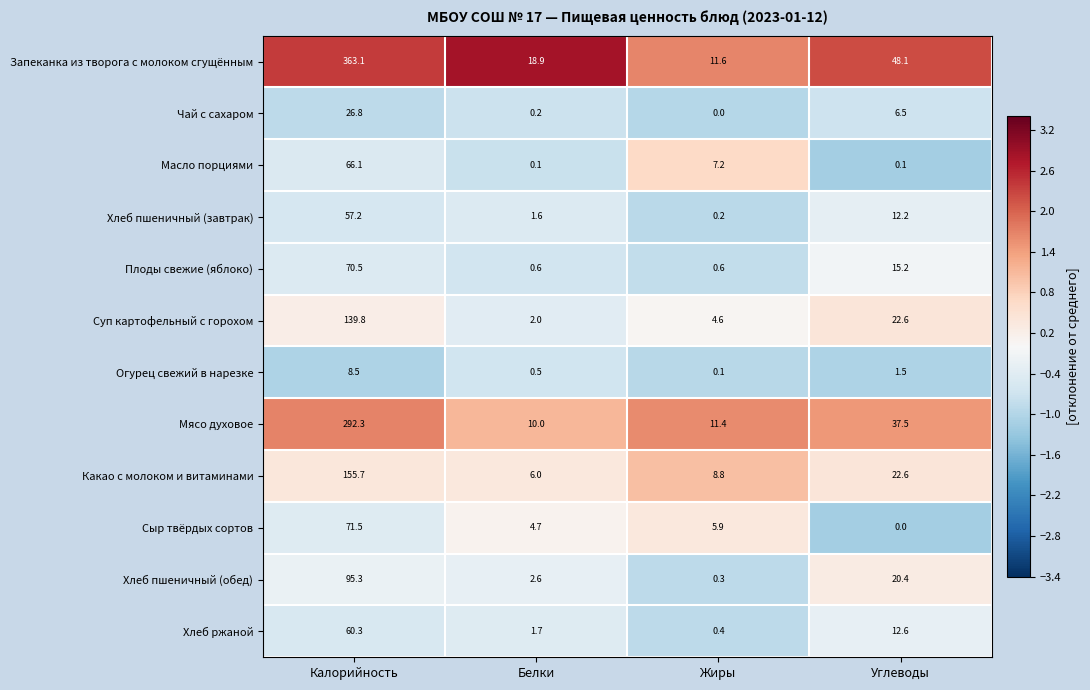

Which series changed the most between Калорийность and Углеводы?

Запеканка из творога с молоком сгущённым